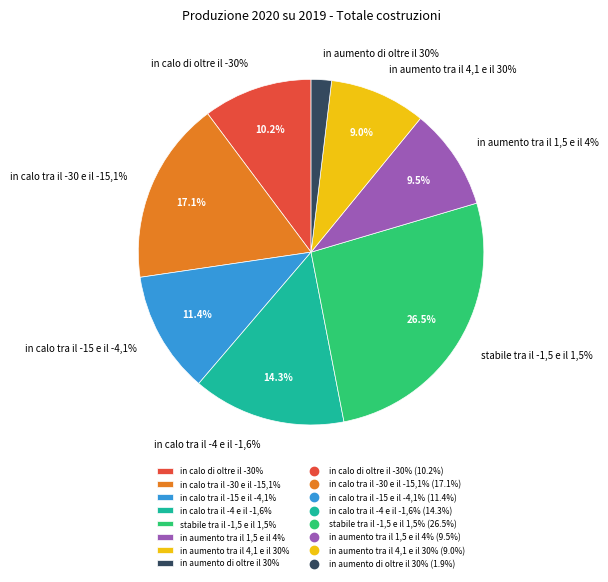

Which slice is the smallest?

in aumento di oltre il 30%